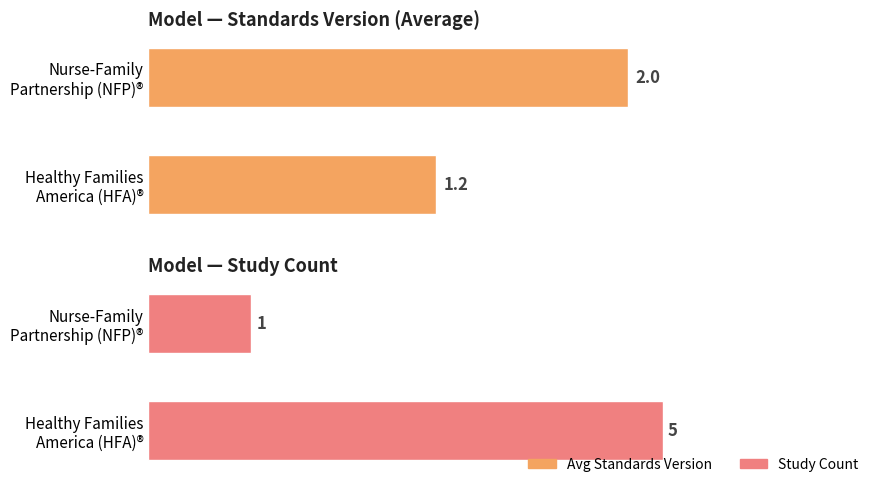

What is the sum of all Avg Standards Version values?

3.2